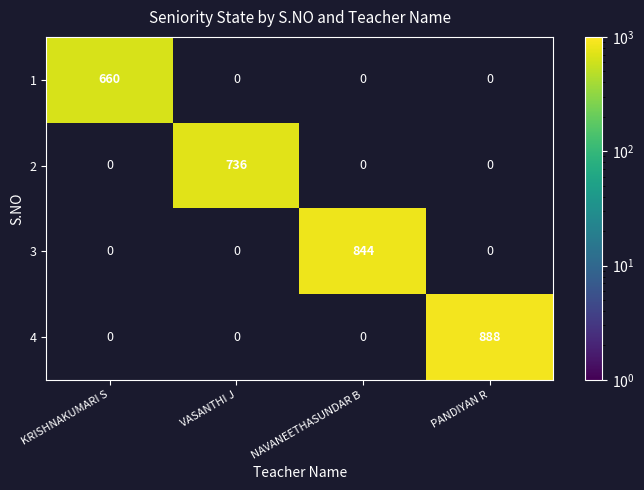

List the series in order of their overall mean, lowest first.

1, 2, 3, 4